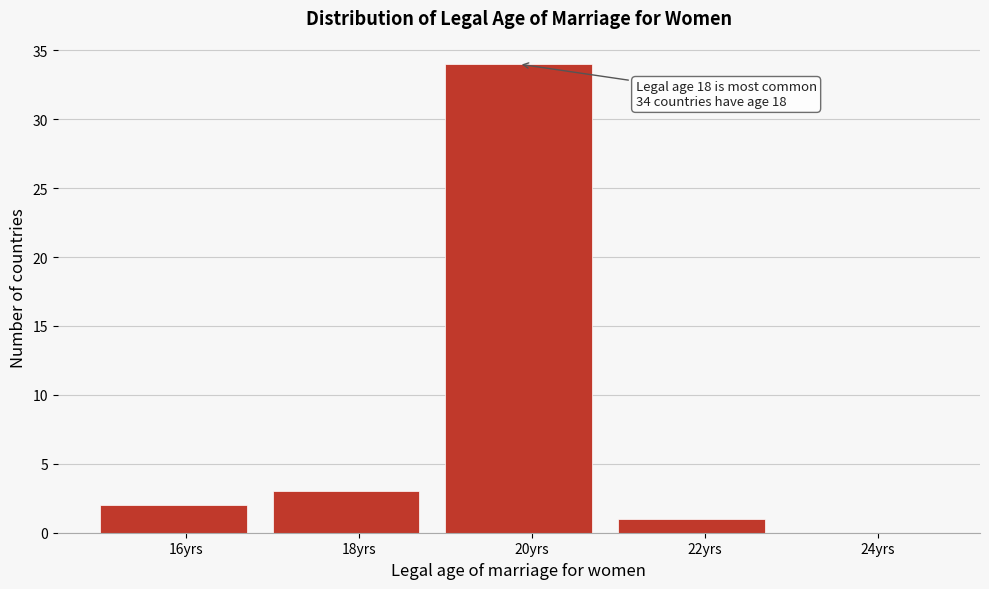

Reading right to left, what are all the values shown in this chart?

24yrs=0	22yrs=1	20yrs=34	18yrs=3	16yrs=2